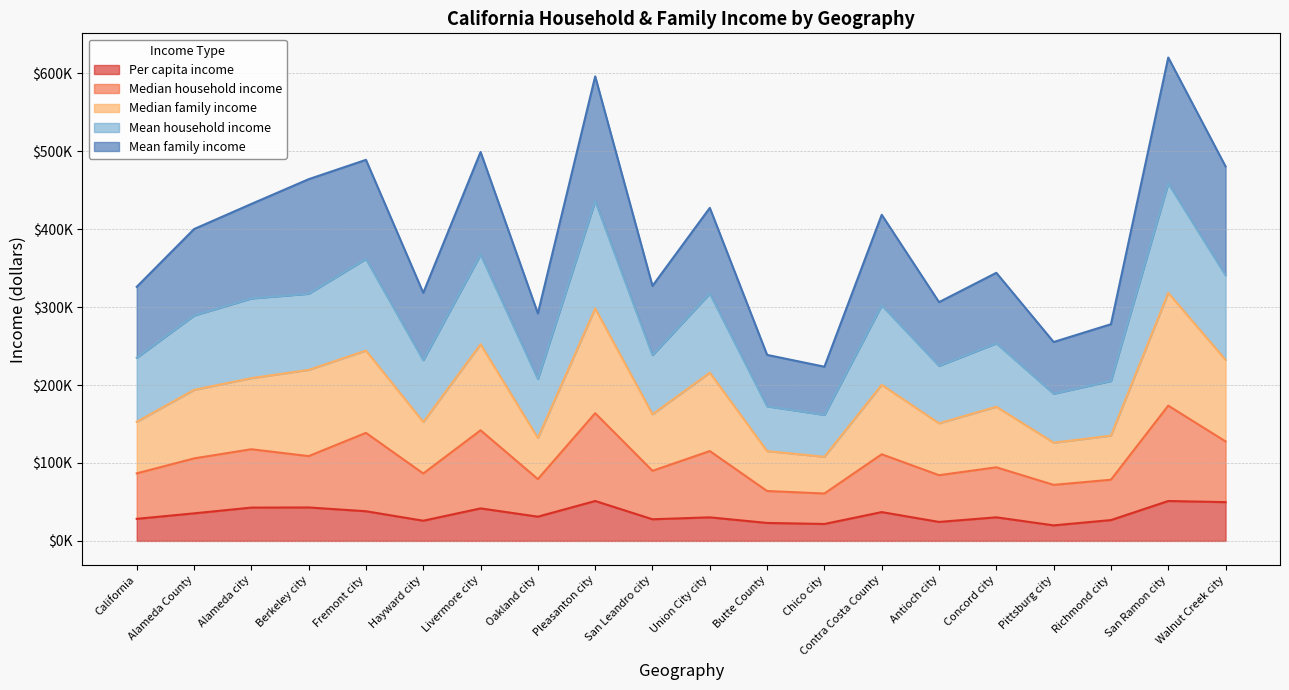

Rank the series by their average value, from highest to lowest.

Mean family income, Mean household income, Median family income, Median household income, Per capita income